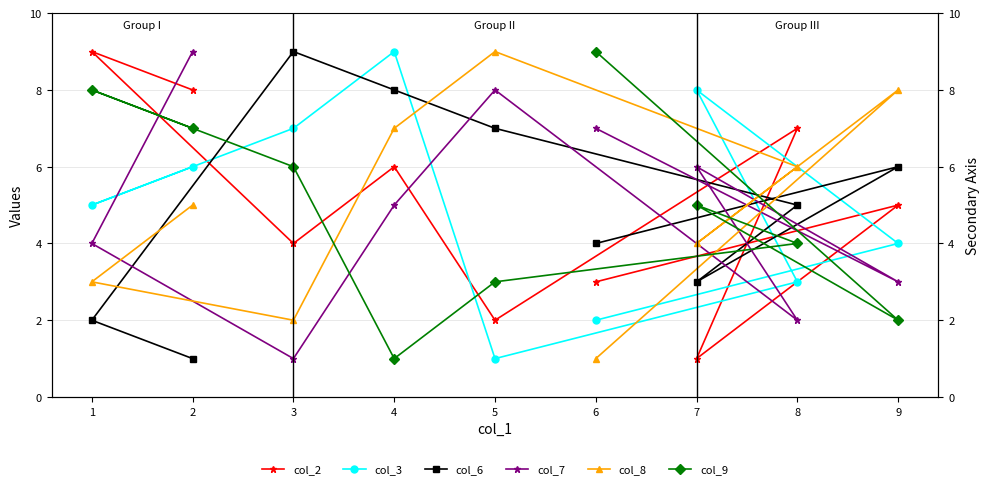

What is the difference between the highest and lowest values at 7?

7